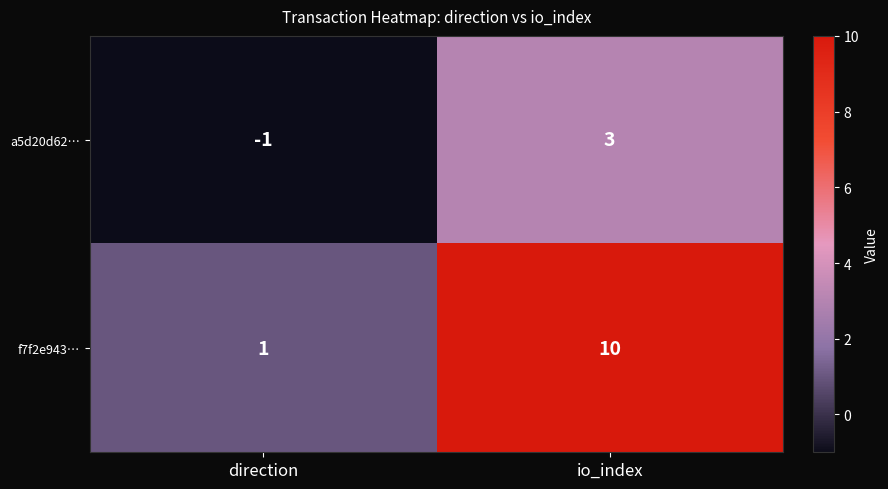

At how many categories does at least one series exceed 9?

1